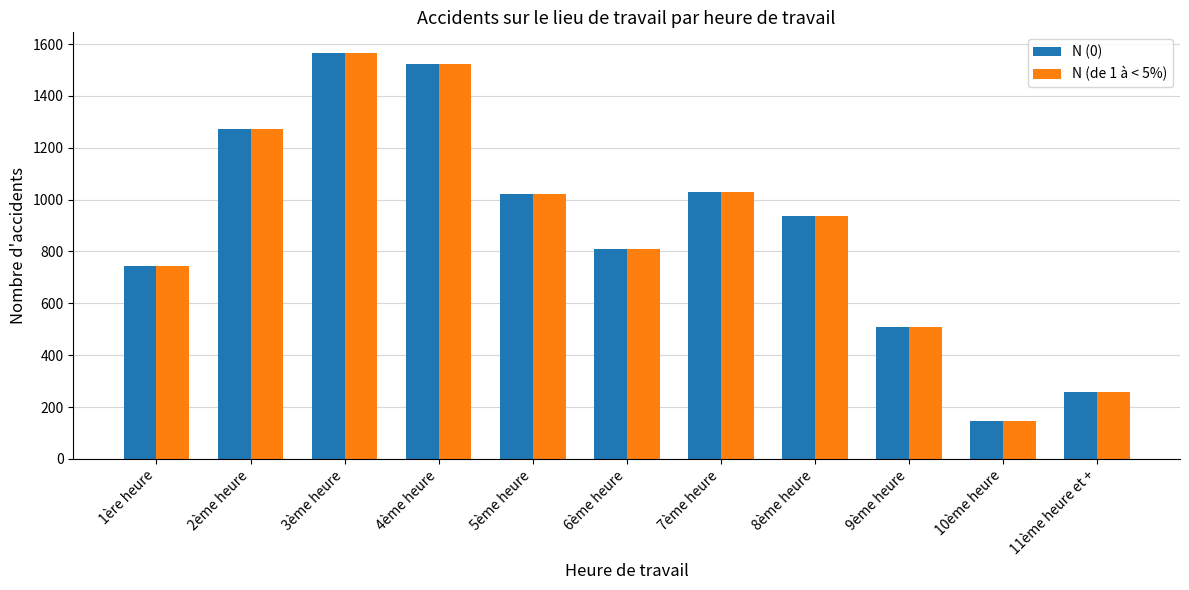

What is the difference between the N (de 1 à < 5%) values at 9ème heure and 2ème heure?

761